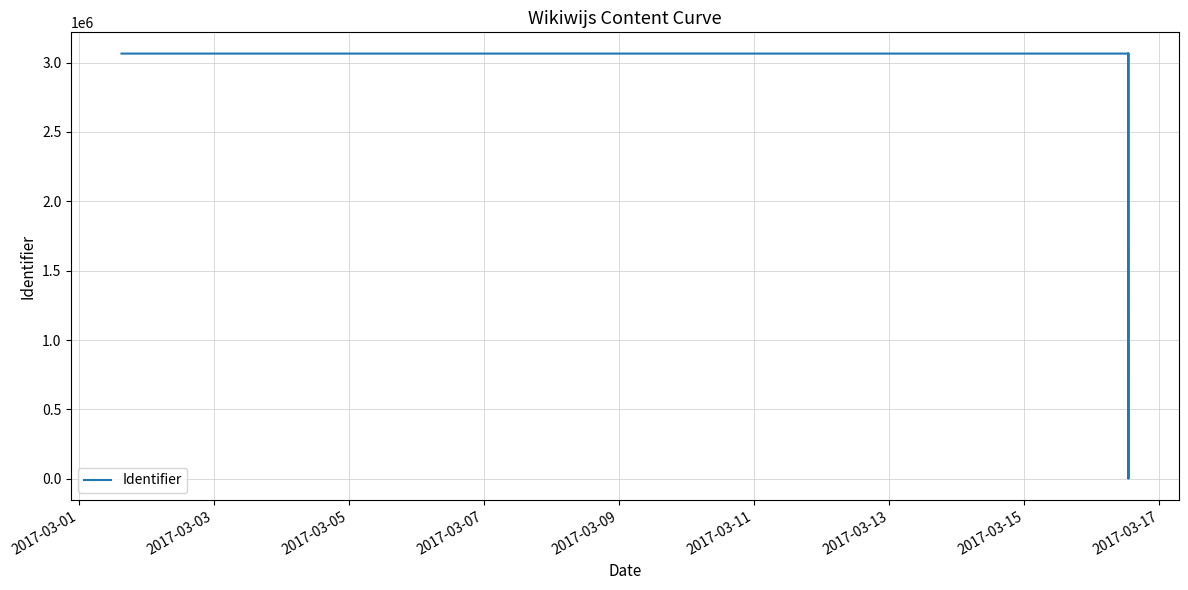

How many values exceed 3064843?

1